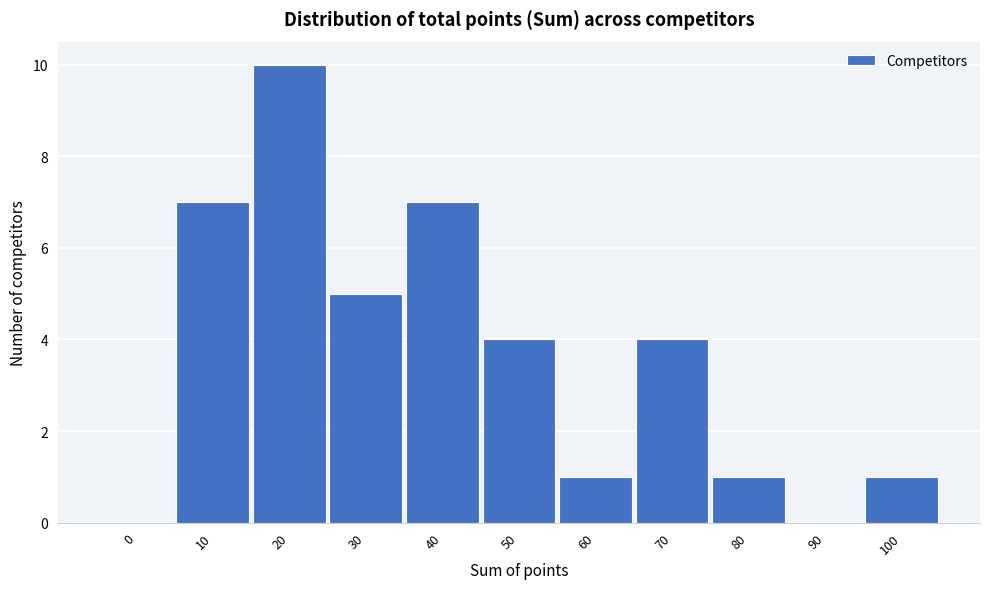

Reading left to right, what are all the values shown in this chart?

0=0	10=7	20=10	30=5	40=7	50=4	60=1	70=4	80=1	90=0	100=1